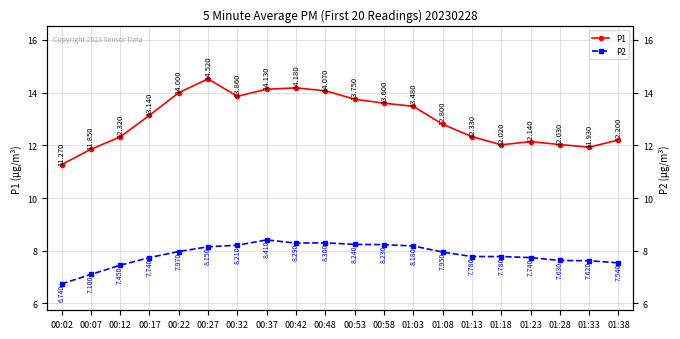

Reading left to right, transcribe all the data shown in this chart.

P1: 00:02=11.3	00:07=11.8	00:12=12.3	00:17=13.1	00:22=14.0	00:27=14.5	00:32=13.9	00:37=14.1	00:42=14.2	00:48=14.1	00:53=13.8	00:58=13.6	01:03=13.5	01:08=12.8	01:13=12.3	01:18=12.0	01:23=12.1	01:28=12.0	01:33=11.9	01:38=12.2
P2: 00:02=6.7	00:07=7.1	00:12=7.5	00:17=7.7	00:22=8.0	00:27=8.2	00:32=8.2	00:37=8.4	00:42=8.3	00:48=8.3	00:53=8.2	00:58=8.2	01:03=8.2	01:08=8.0	01:13=7.8	01:18=7.8	01:23=7.7	01:28=7.6	01:33=7.6	01:38=7.5